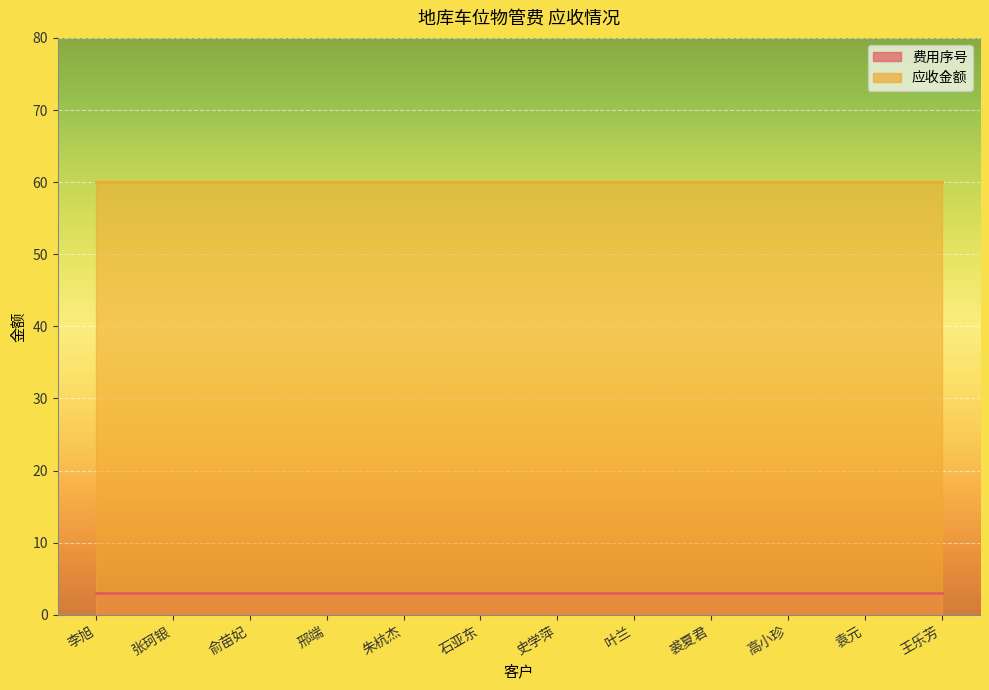

The 应收金额 series shows 60 at 李旭. True or false?

True